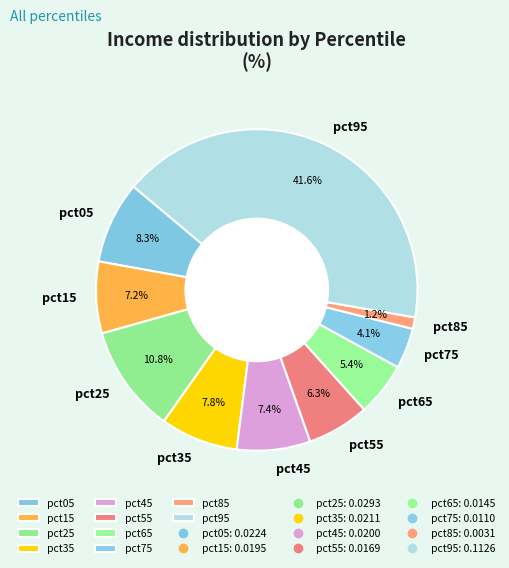

How many segments does this pie chart have?

10